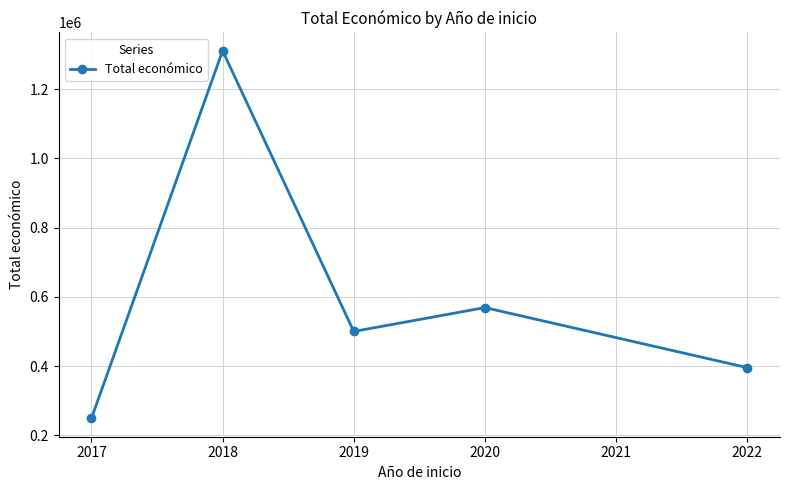

What is the difference between the maximum and second lowest values?

915573.2